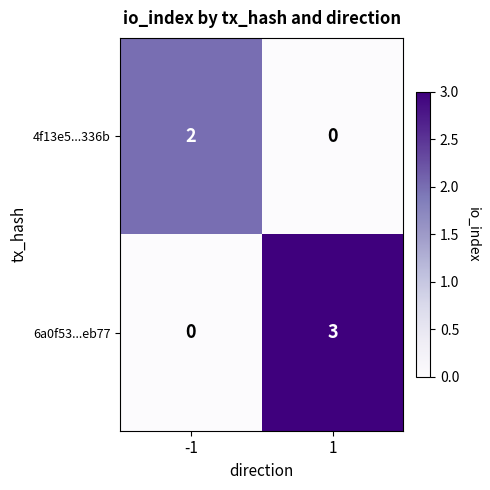

Which series has the largest range (max minus min)?

6a0f53...eb77